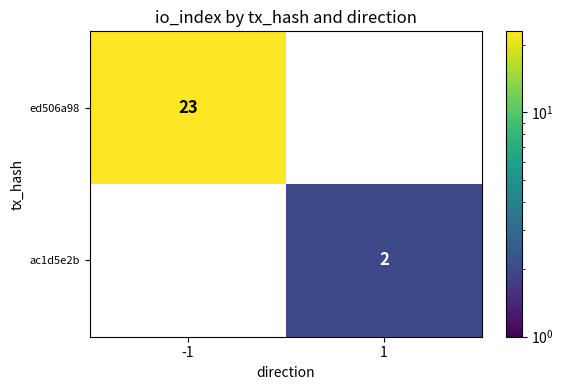

True or false: ed506a98 has a value of 23 at -1.

True